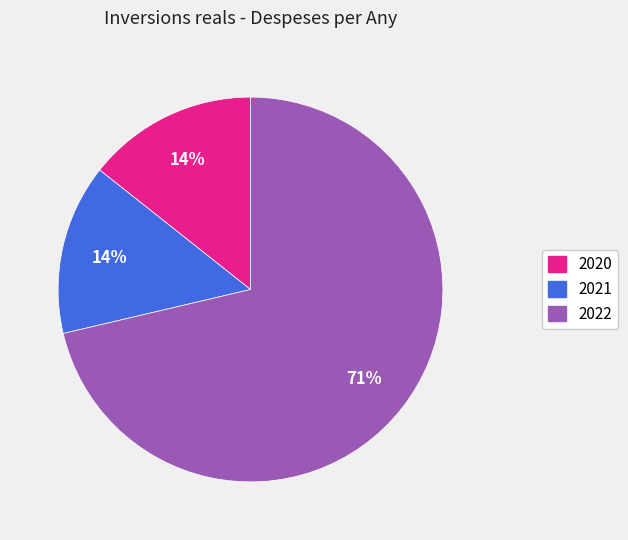

Is 2021 the majority of the pie?

No